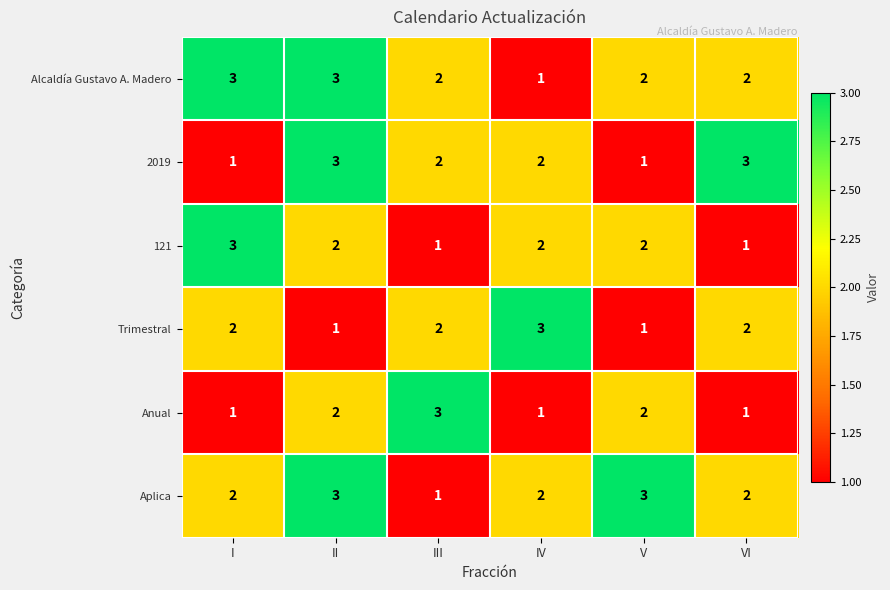

At how many categories does at least one series exceed 1?

6